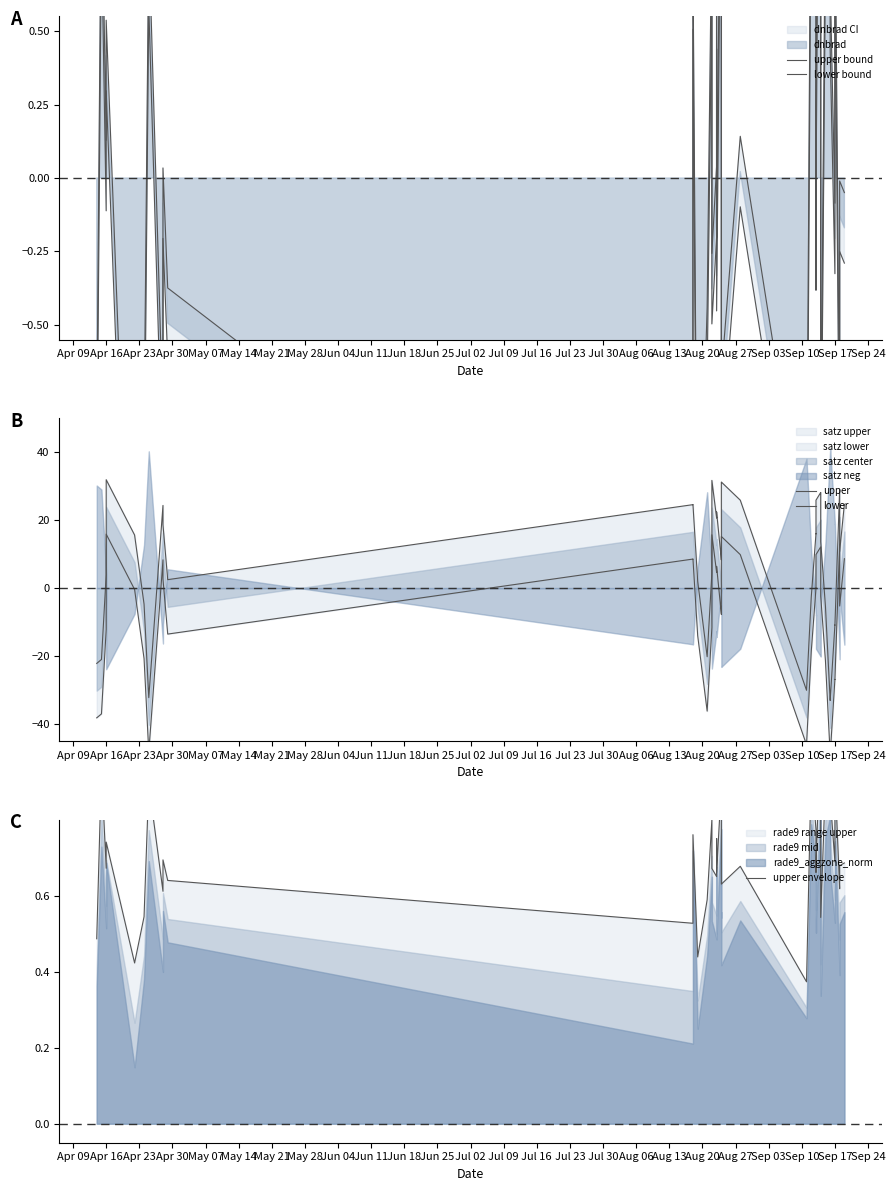

What is the label of the 40th point from the right?

Apr 09